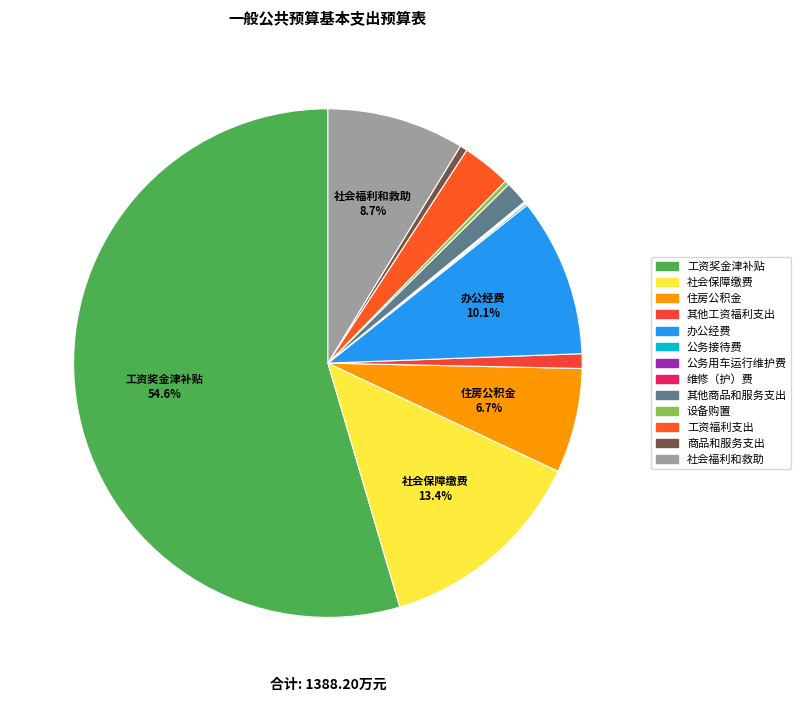

True or false: 维修（护）费 accounts for 0% of the total.

True